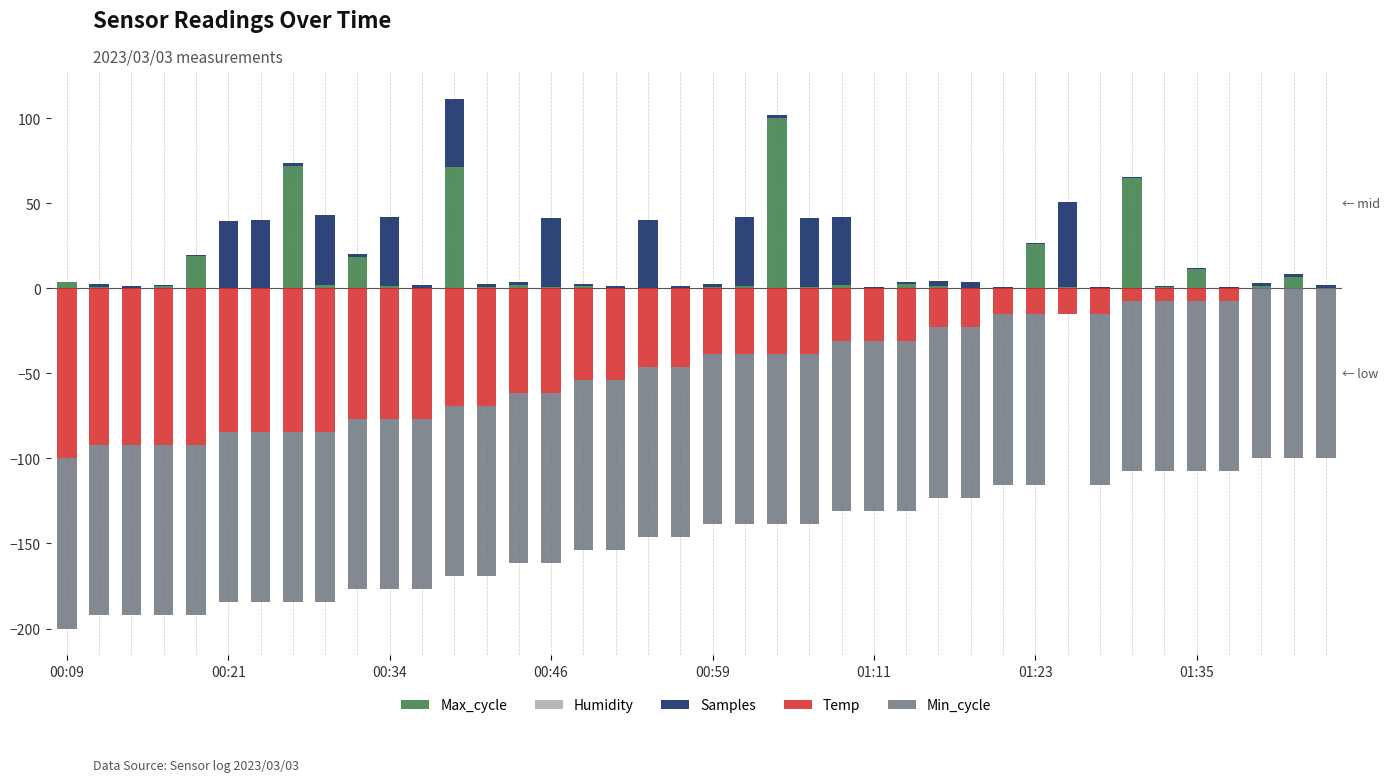

Reading right to left, what are all the values shown in this chart?

Max_cycle: 0.0	6.5	1.5	0.0	11.4	0.8	64.8	0.0	0.8	25.7	0.0	0.0	1.5	2.3	0.0	1.7	0.8	100.0	1.5	0.8	0.0	0.0	0.0	1.3	0.8	1.7	0.8	70.9	0.0	1.5	18.3	2.1	71.8	0.0	0.0	18.7	1.5	0.0	0.8	3.4
Humidity: 0.0	0.0	0.0	0.0	0.0	0.0	0.0	0.0	0.0	0.0	0.0	0.0	0.0	0.0	0.0	0.0	0.0	0.0	0.0	0.0	0.0	0.0	0.0	0.0	0.0	0.0	0.0	0.0	0.0	0.0	0.0	0.0	0.0	0.0	0.0	0.0	0.0	0.0	0.0	0.0
Samples: 1.9	1.7	1.8	0.7	0.8	0.5	0.6	0.9	50.0	1.0	0.6	3.5	2.7	1.3	1.0	40.4	40.7	1.5	40.5	1.6	1.4	40.2	1.3	1.3	40.5	1.7	1.4	40.5	1.8	40.6	1.7	40.8	1.8	40.3	39.7	0.7	0.7	1.2	1.5	0.0
Temp: 0.0	0.0	0.0	-7.7	-7.7	-7.7	-7.7	-15.4	-15.4	-15.4	-15.4	-23.1	-23.1	-30.8	-30.8	-30.8	-38.5	-38.5	-38.5	-38.5	-46.2	-46.2	-53.8	-53.8	-61.5	-61.5	-69.2	-69.2	-76.9	-76.9	-76.9	-84.6	-84.6	-84.6	-84.6	-92.3	-92.3	-92.3	-92.3	-100.0
Min_cycle: -100.0	-100.0	-100.0	-100.0	-100.0	-100.0	-100.0	-100.0	0.0	-100.0	-100.0	-100.0	-100.0	-100.0	-100.0	-100.0	-100.0	-100.0	-100.0	-100.0	-100.0	-100.0	-100.0	-100.0	-100.0	-100.0	-100.0	-100.0	-100.0	-100.0	-100.0	-100.0	-100.0	-100.0	-100.0	-100.0	-100.0	-100.0	-100.0	-100.0